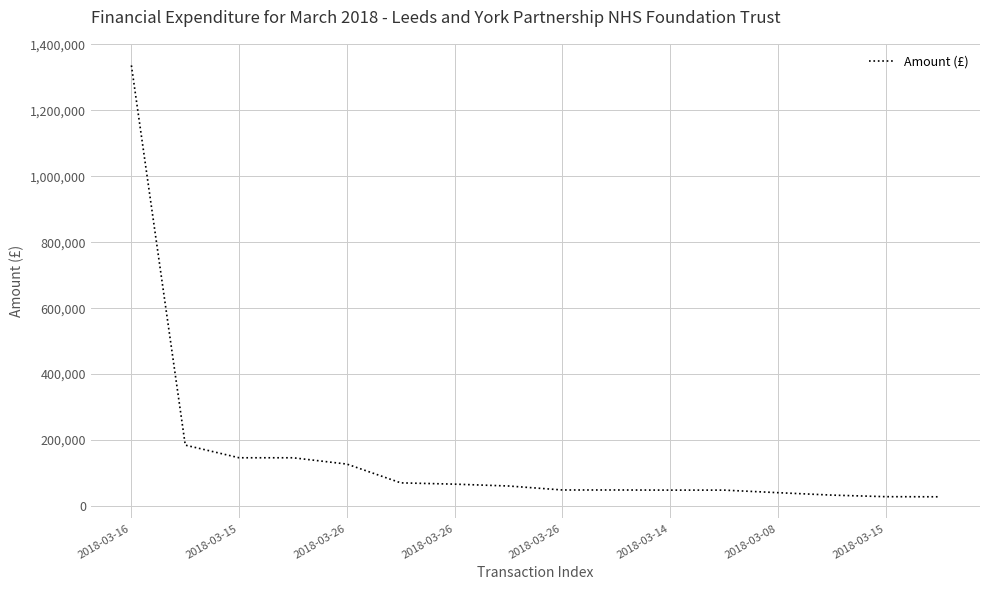

How many lines are shown in the chart?

1